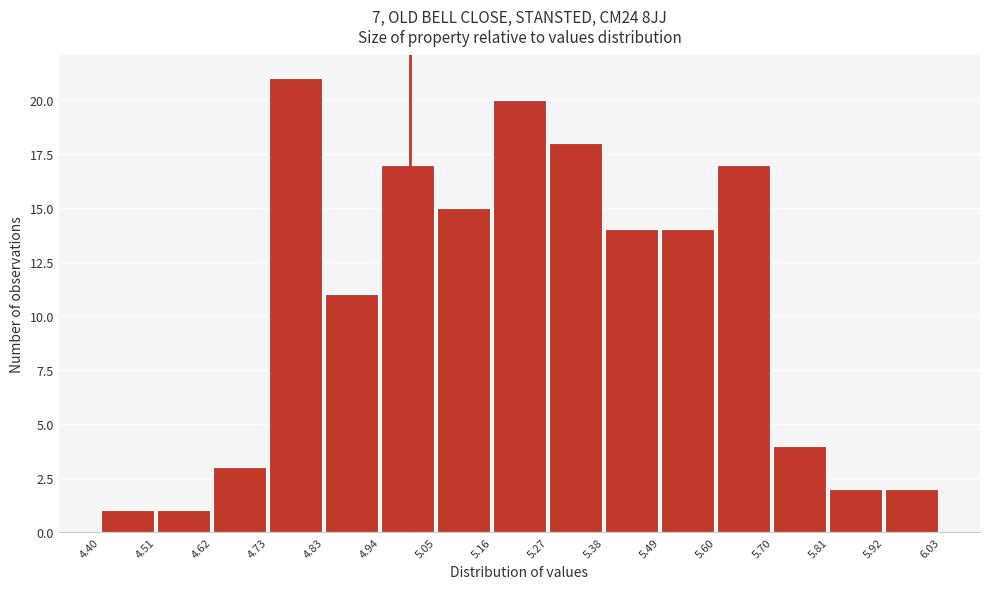

Reading left to right, list every bar in this chart as the range it spans on the x-axis followed by its height. The values are not printed on the chart, so give them approximately, as read against the axis.

4.40 to 4.51: 1
4.51 to 4.62: 1
4.62 to 4.73: 3
4.73 to 4.83: 21
4.83 to 4.94: 11
4.94 to 5.05: 17
5.05 to 5.16: 15
5.16 to 5.27: 20
5.27 to 5.38: 18
5.38 to 5.49: 14
5.49 to 5.60: 14
5.60 to 5.70: 17
5.70 to 5.81: 4
5.81 to 5.92: 2
5.92 to 6.03: 2